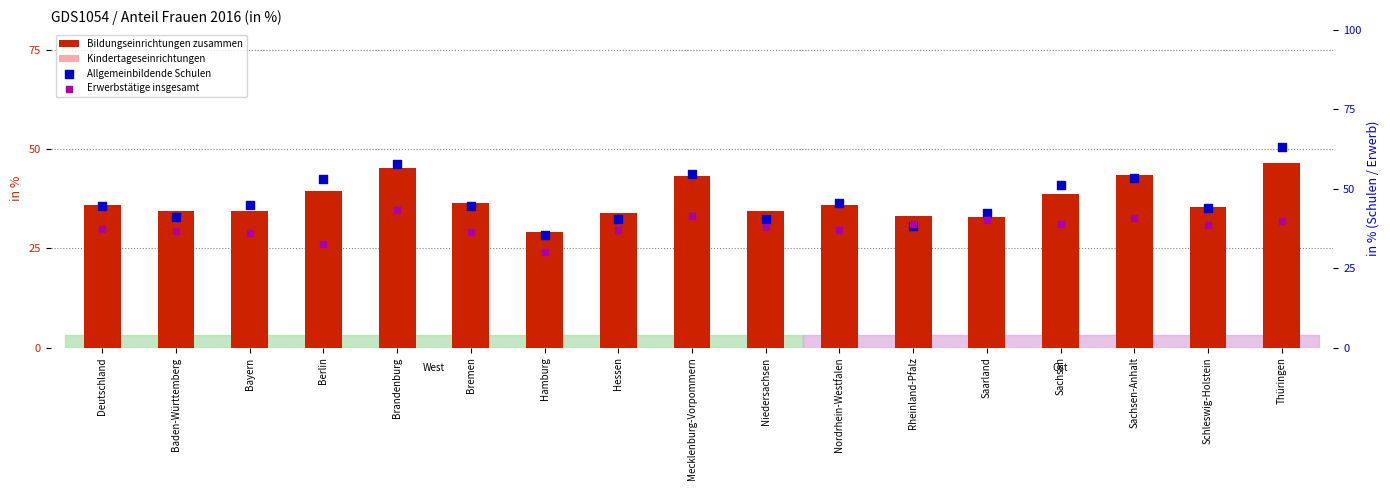

What is the total value across all series at Berlin?

156.2